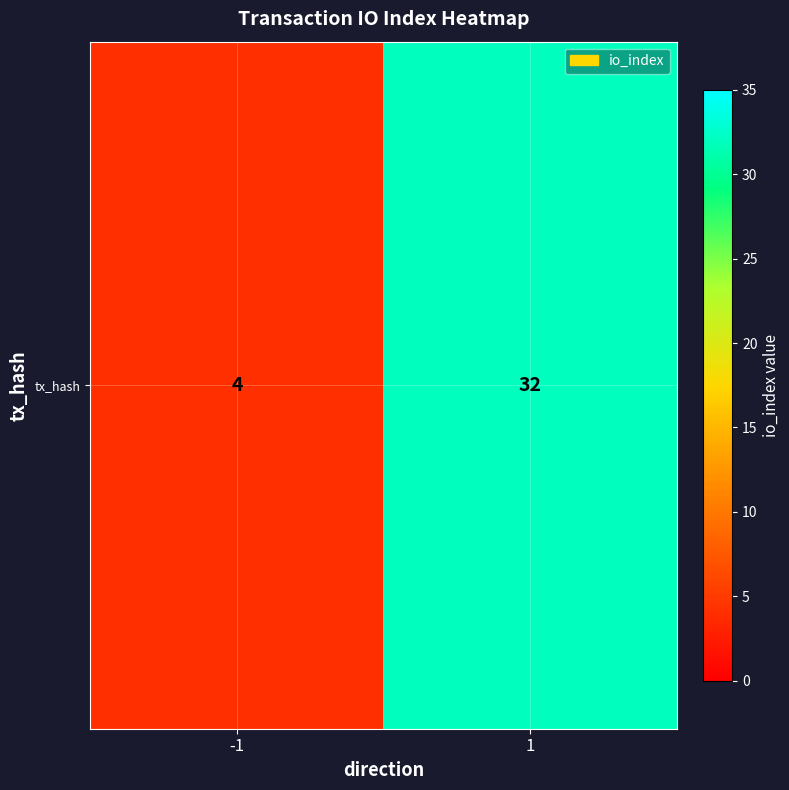

Reading left to right, transcribe all the data shown in this chart.

-1=4	1=32